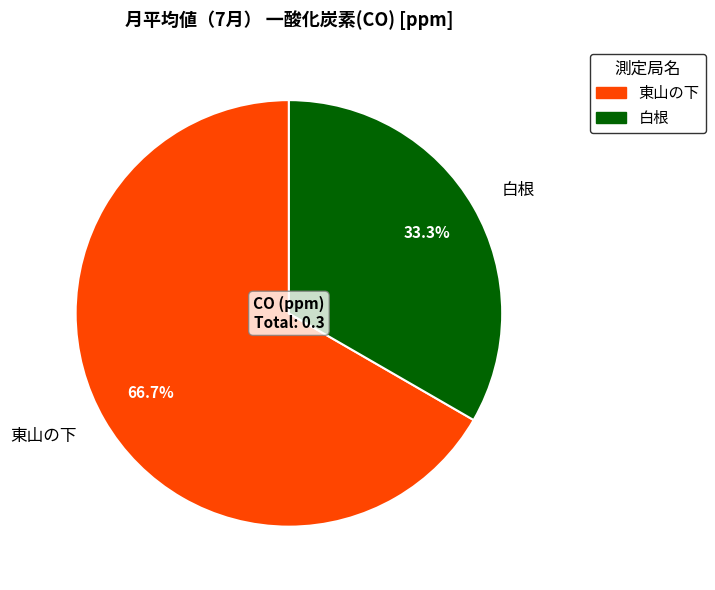

What percentage is the 東山の下 slice, to the nearest percent?

67%